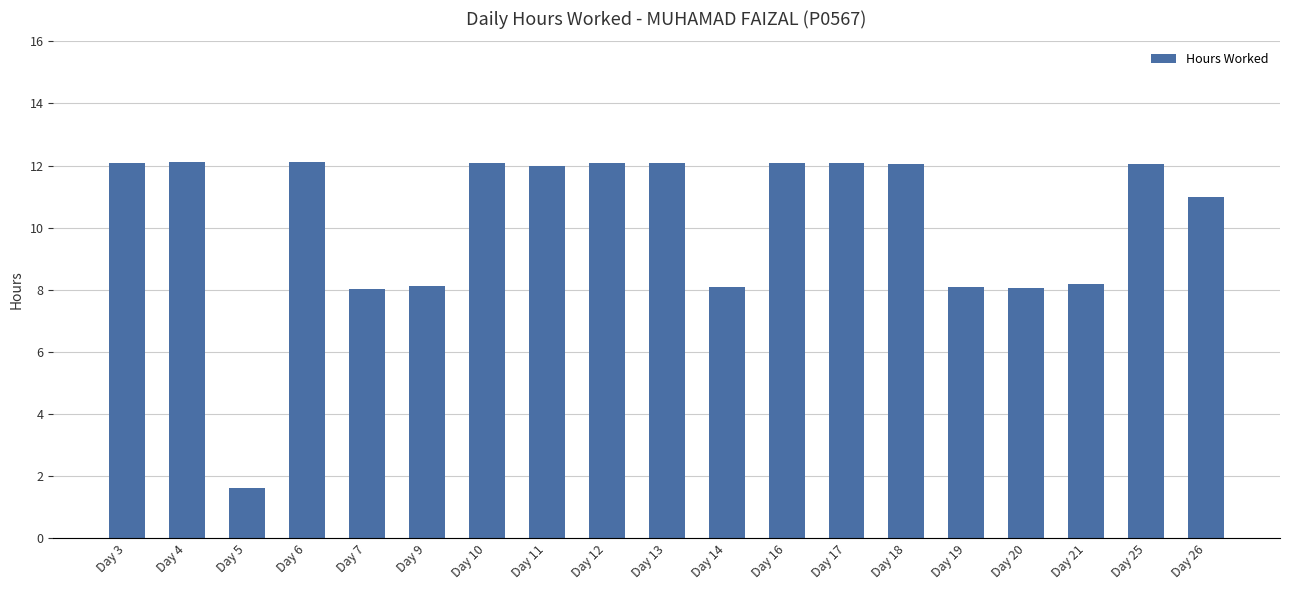

True or false: the data shows 12.0 at Day 11.

True